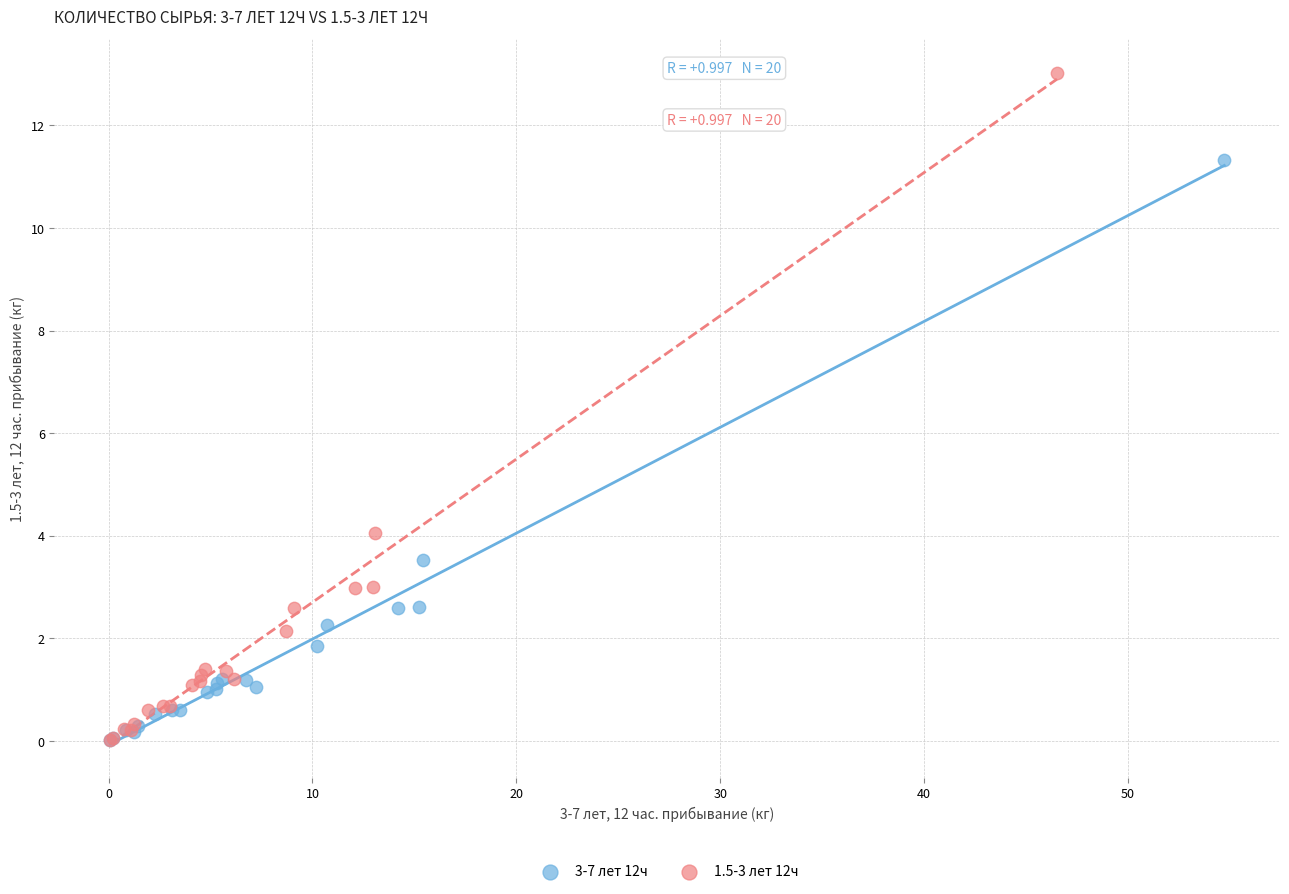

Which series has the largest Y range (max minus min)?

1.5-3 лет 12ч